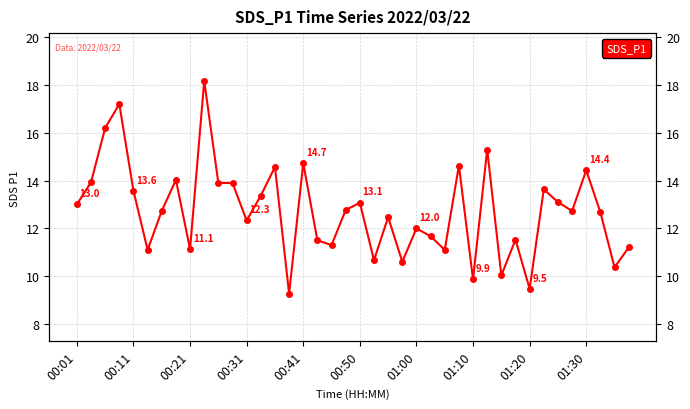

What is the difference between the second highest and second lowest values?

7.7